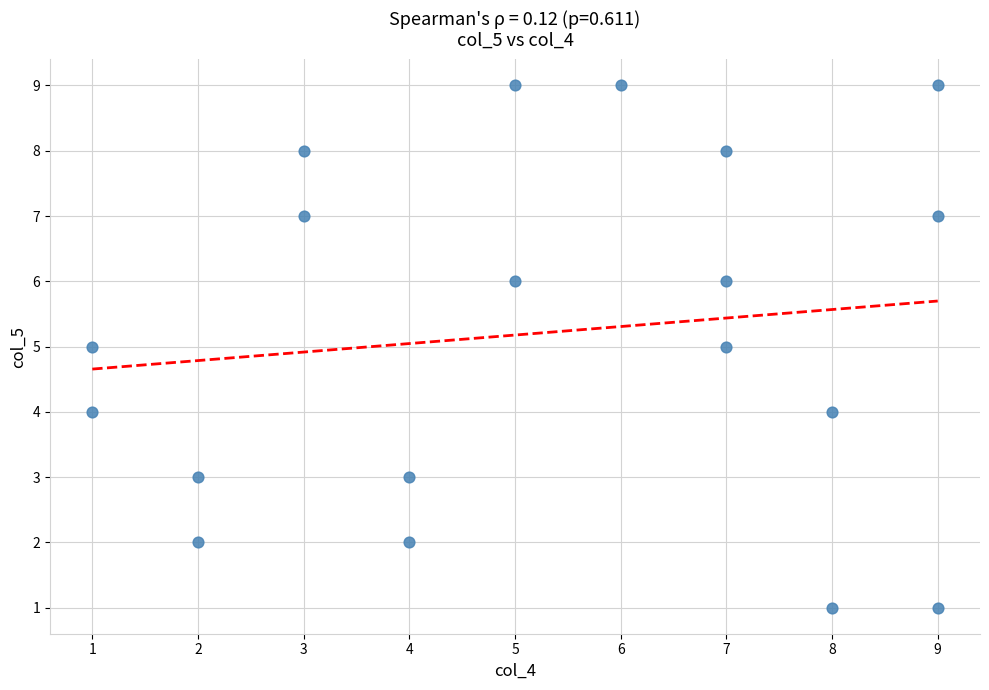

What is the range of X values (max minus min)?

8